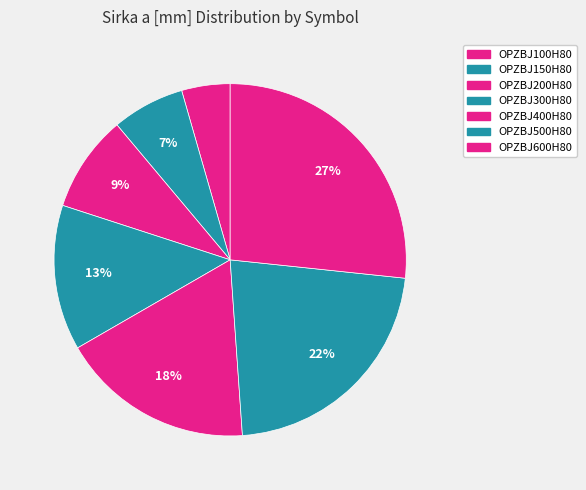

How many slices are in this pie chart?

7